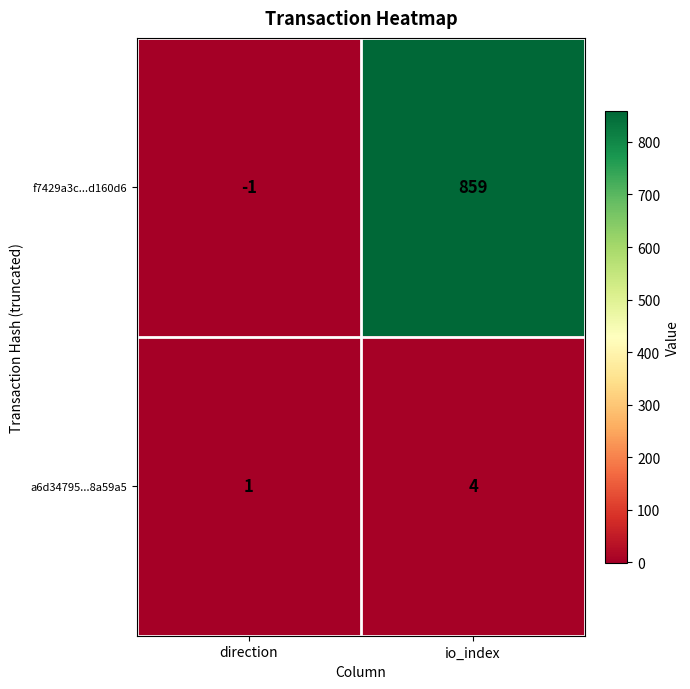

At which category is the sum across all series the highest?

io_index